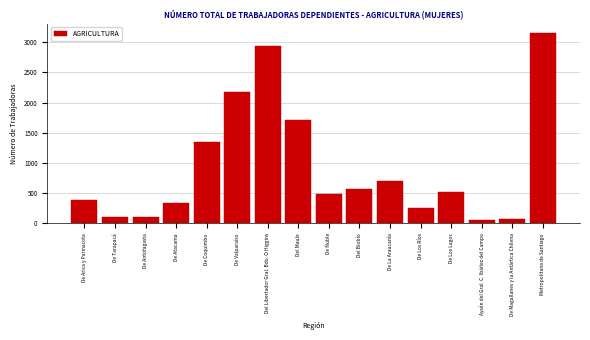

What is the sum of the values at De Los Ríos and De Antofagasta?

366